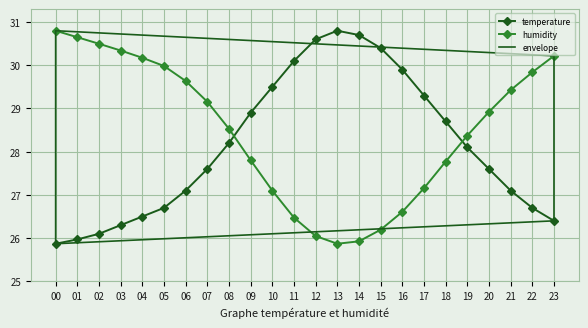

How many data points in humidity are above 28?

14